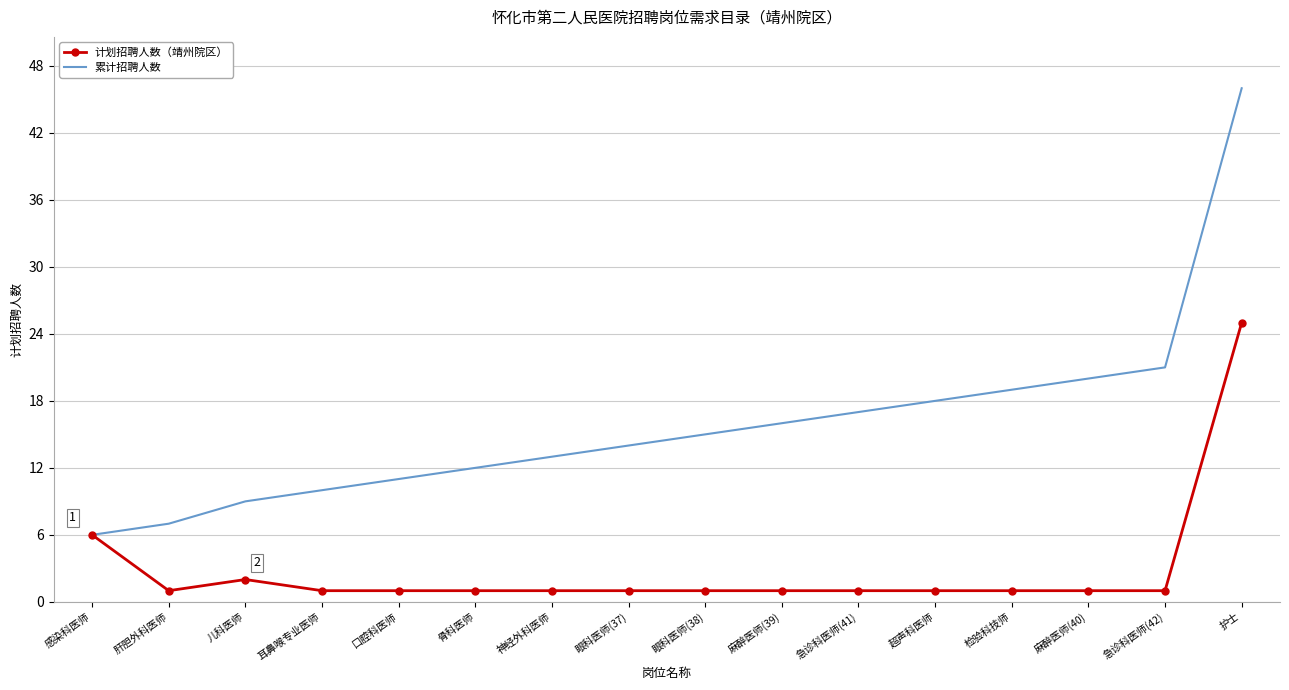

Which series has the widest spread of values?

累计招聘人数